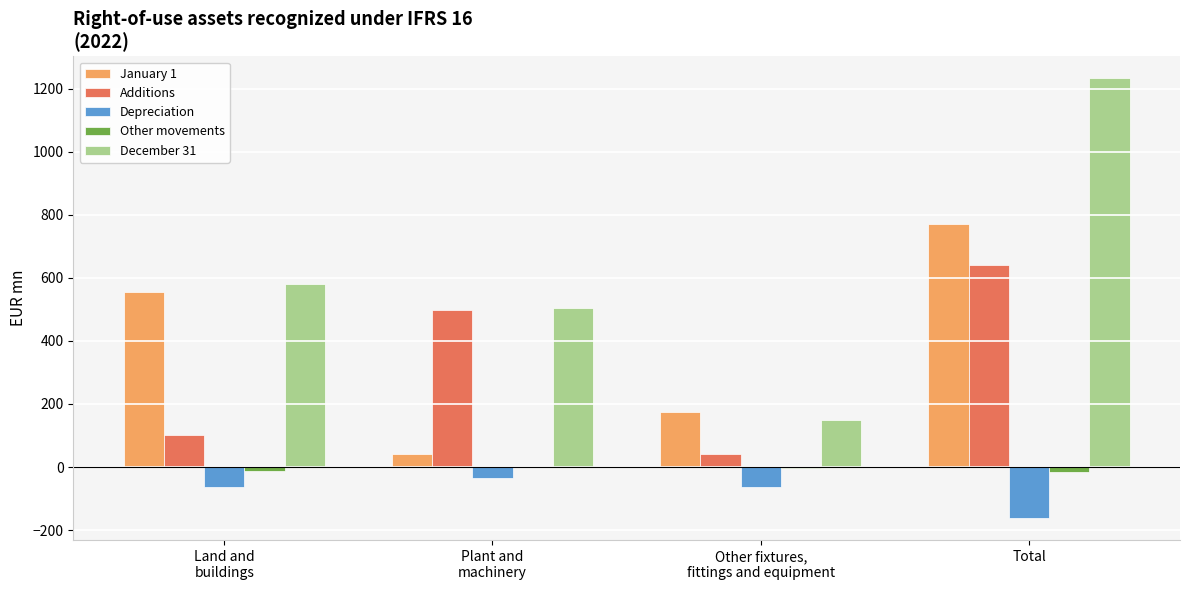

At which category does the chart reach its peak across all series?

Total